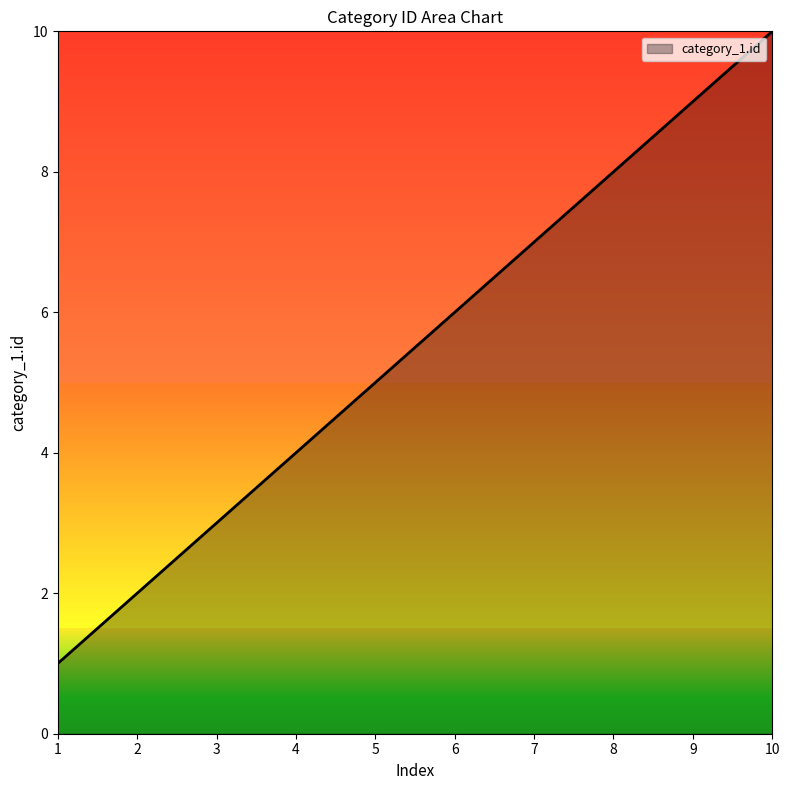

True or false: the data has more than 2 interior local peaks.

False